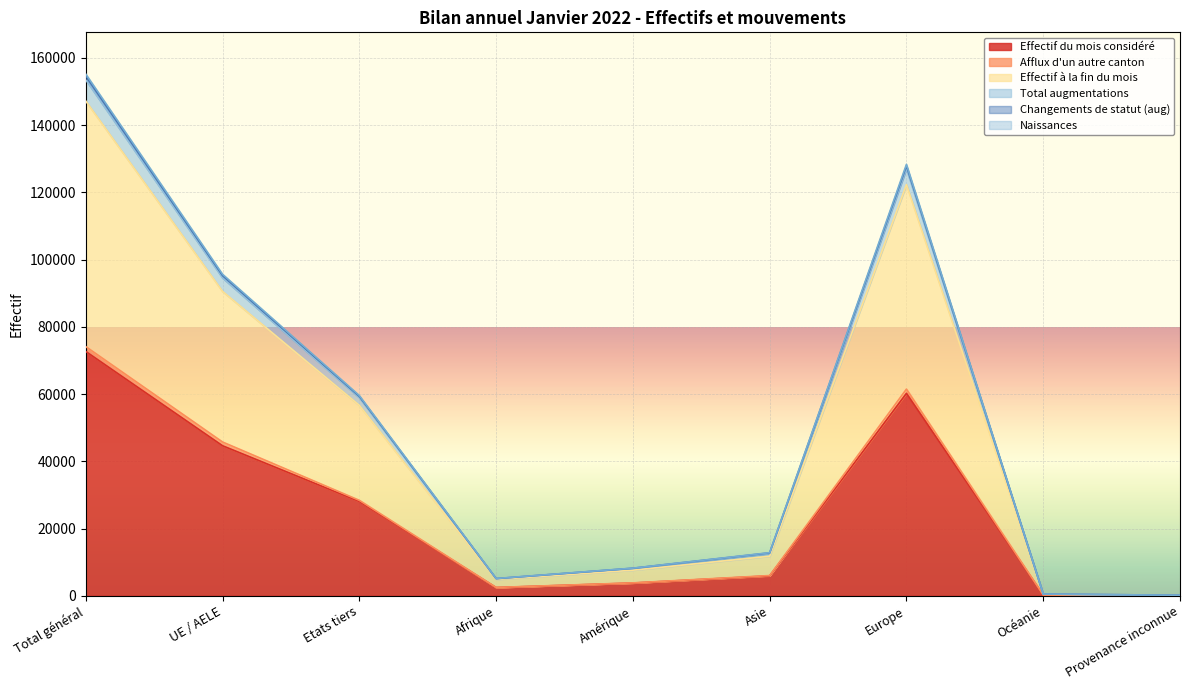

What is the maximum value for Total augmentations?

155160